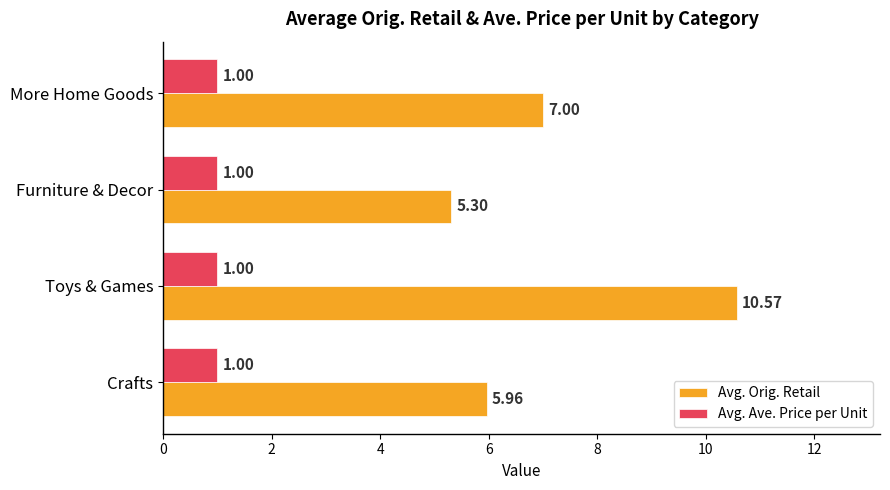

Rank the series by their average value, from lowest to highest.

Avg. Ave. Price per Unit, Avg. Orig. Retail